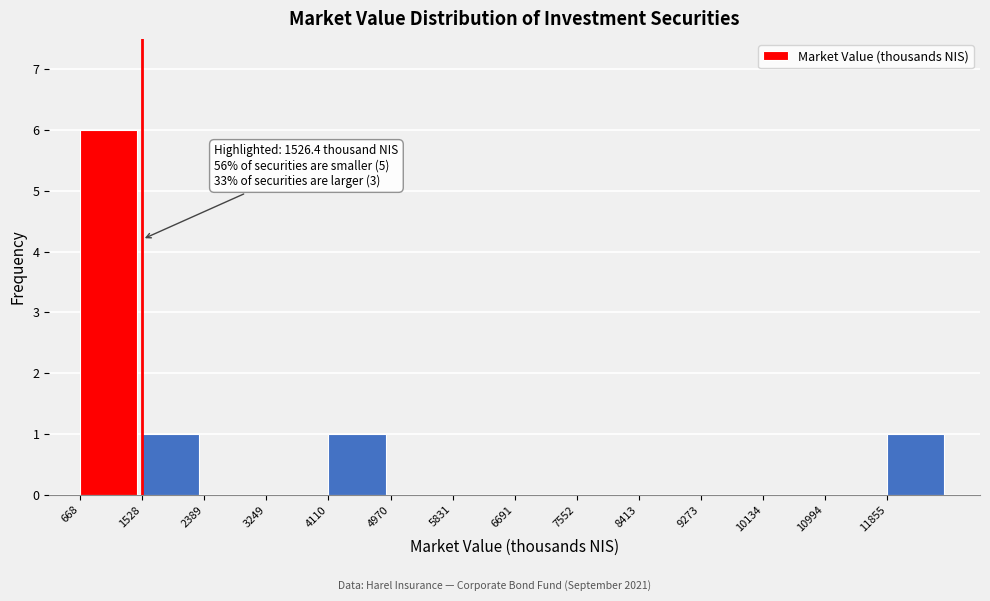

Over which range of the x-axis is the bar tallest?

700 to 1500